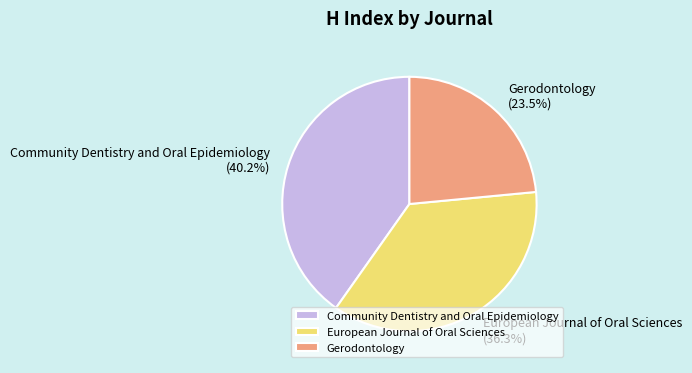

To the nearest percent, what is the difference between the largest and smallest slice percentages?

17%